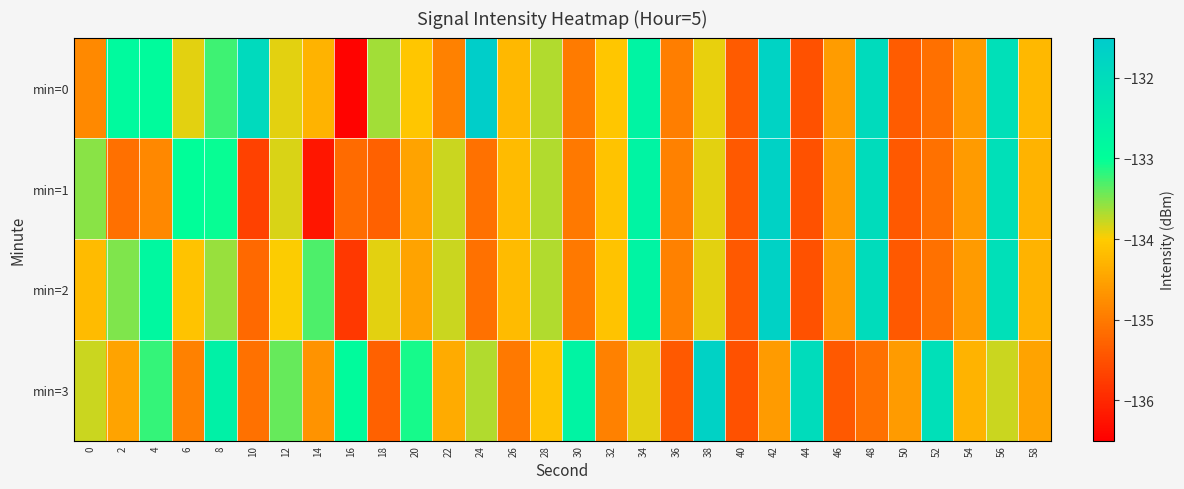

Between 34 and 40, which is larger?

34